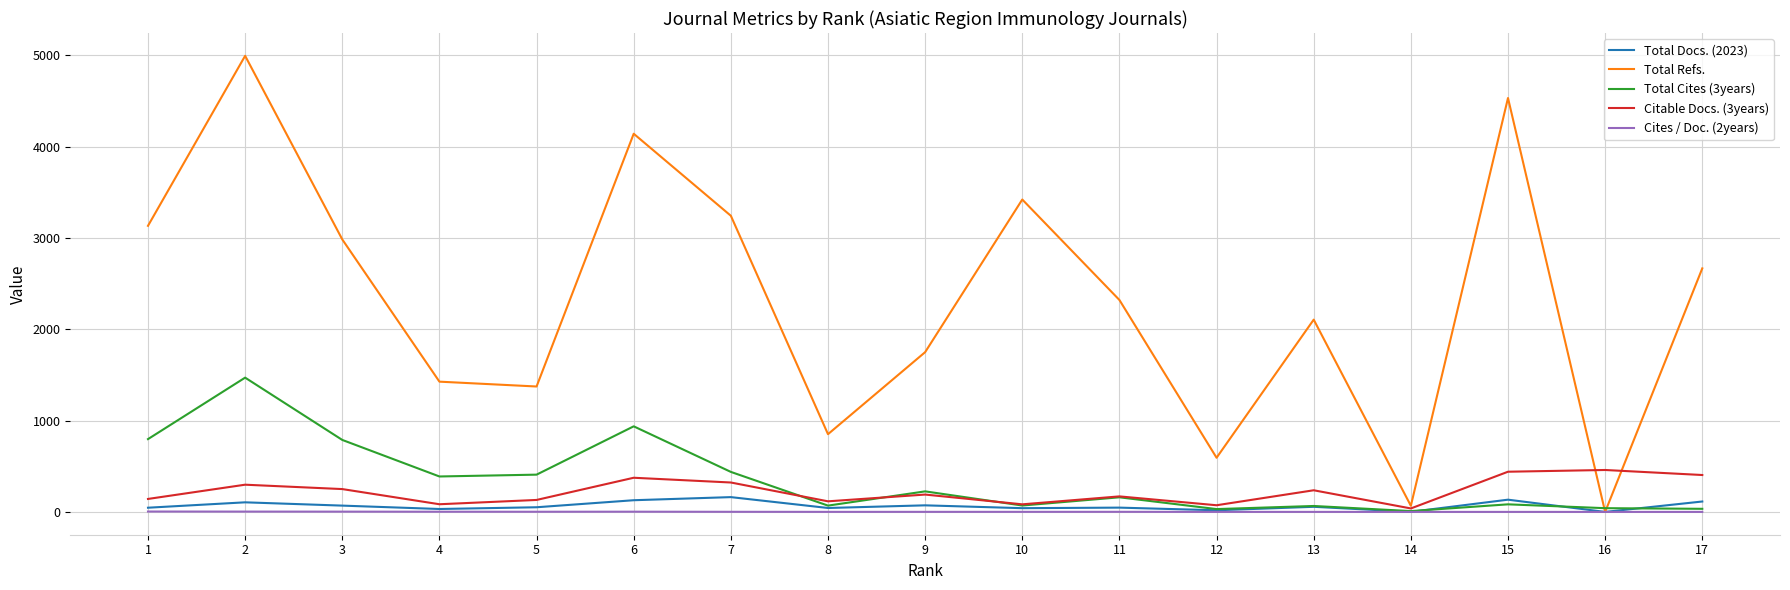

What is the difference between the highest and lowest values at 11?

2319.0